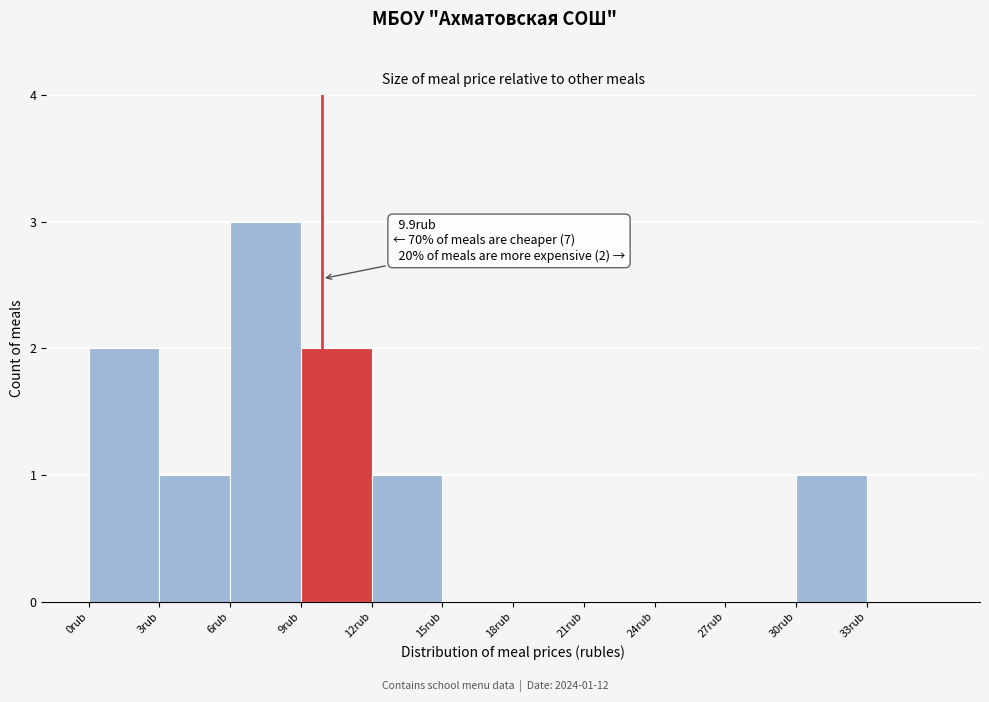

Over which range of the x-axis is the bar tallest?

6 to 9